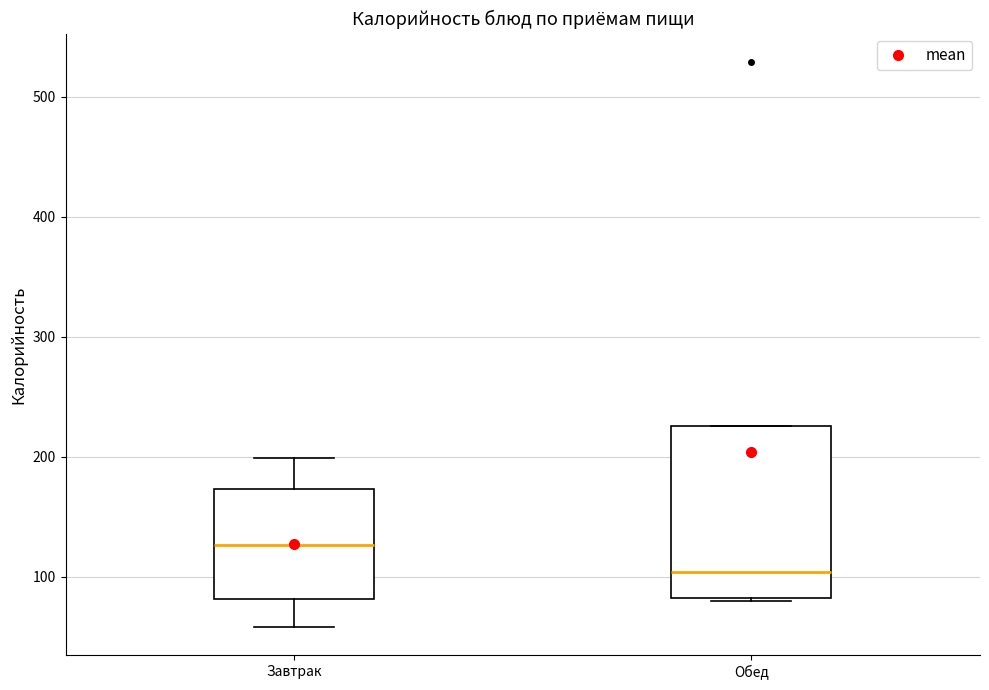

Reading left to right, transcribe this box plot: for each box, give where its median line is, the range the box spans, and where its two whiskers end, as read against the y-axis. The values are not printed on the chart, so give them approximately, as read against the axis.

Завтрак: median 130, box 80 to 170, whiskers 60 to 200
Обед: median 100, box 80 to 230, whiskers 80 to 230